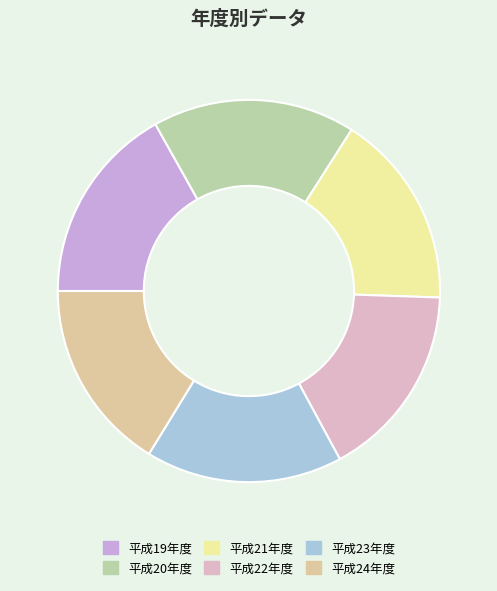

Does 平成24年度 account for over 50% of the chart?

No